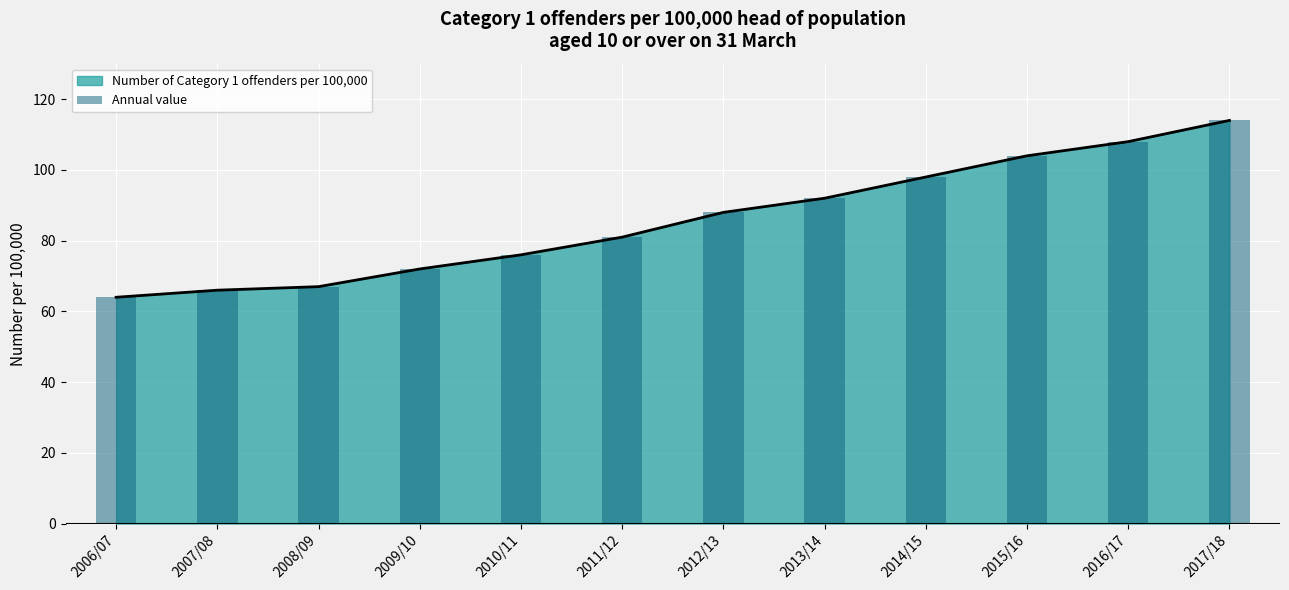

What position from the left is 2006/07?

1